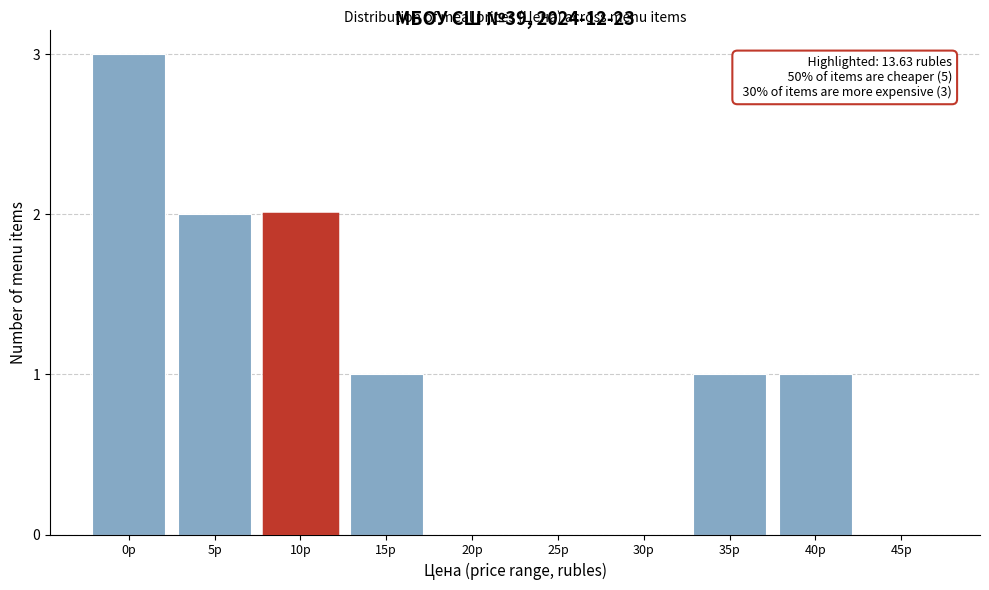

Reading left to right, what are all the values shown in this chart?

0р=3	5р=2	10р=2	15р=1	20р=0	25р=0	30р=0	35р=1	40р=1	45р=0